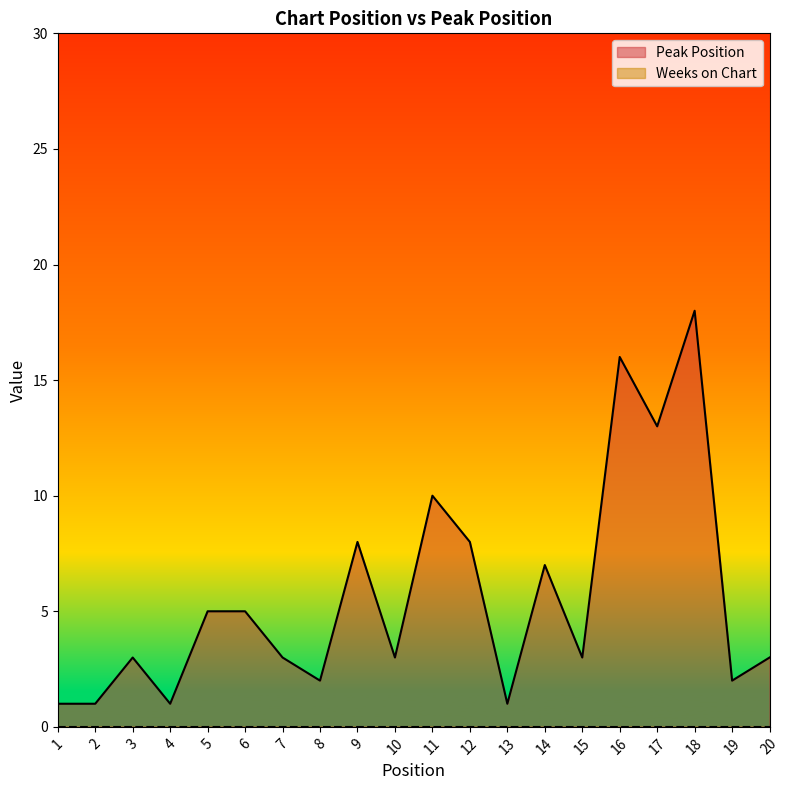

Count the number of data series in this chart.

2